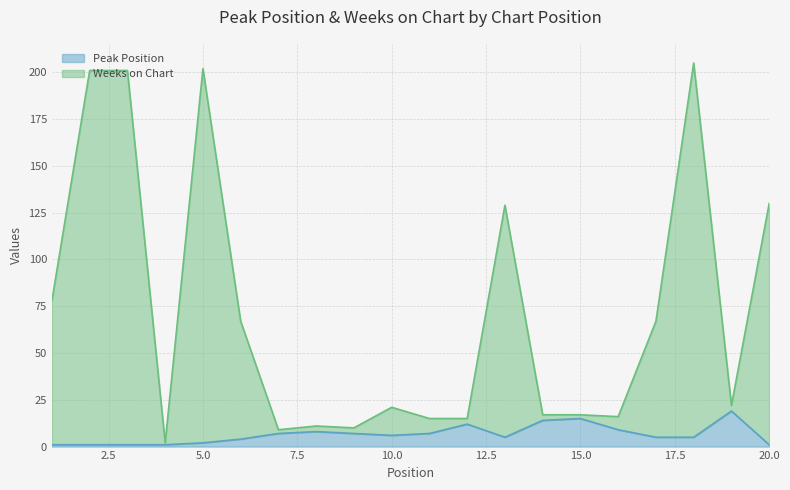

Which series changed the most between 3 and 7?

Weeks on Chart